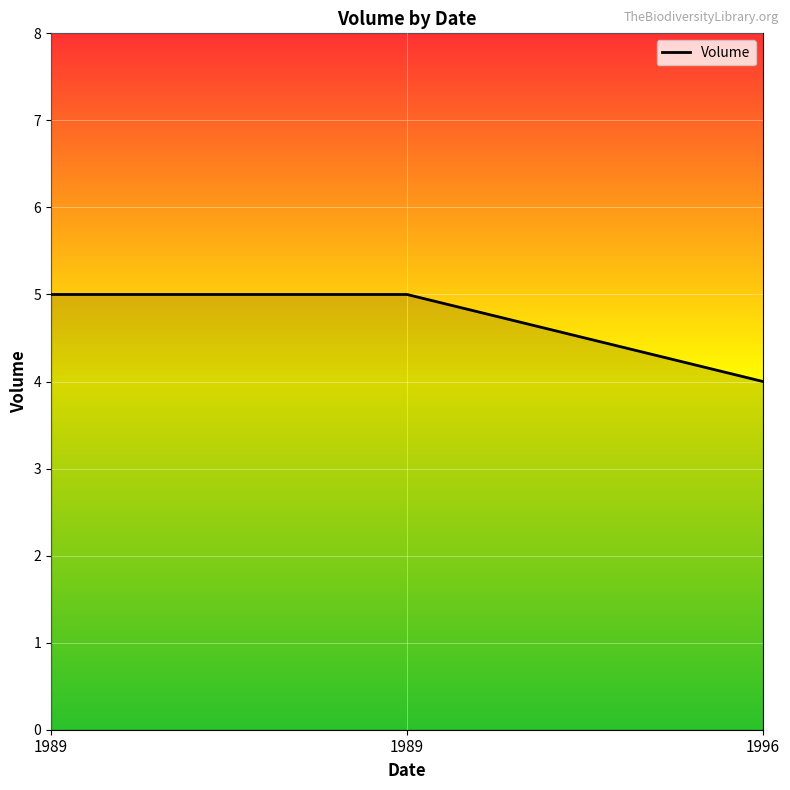

Does the chart have visible grid lines?

Yes